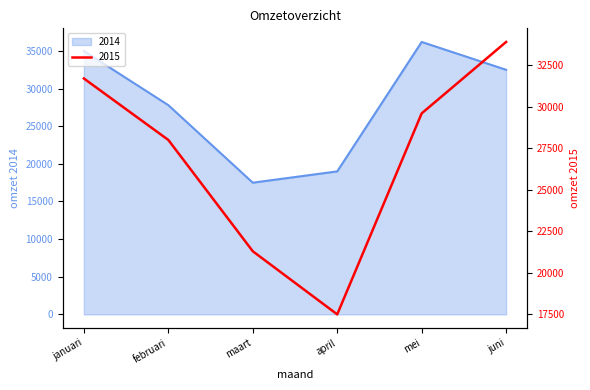

At which category does the chart reach its minimum across all series?

maart